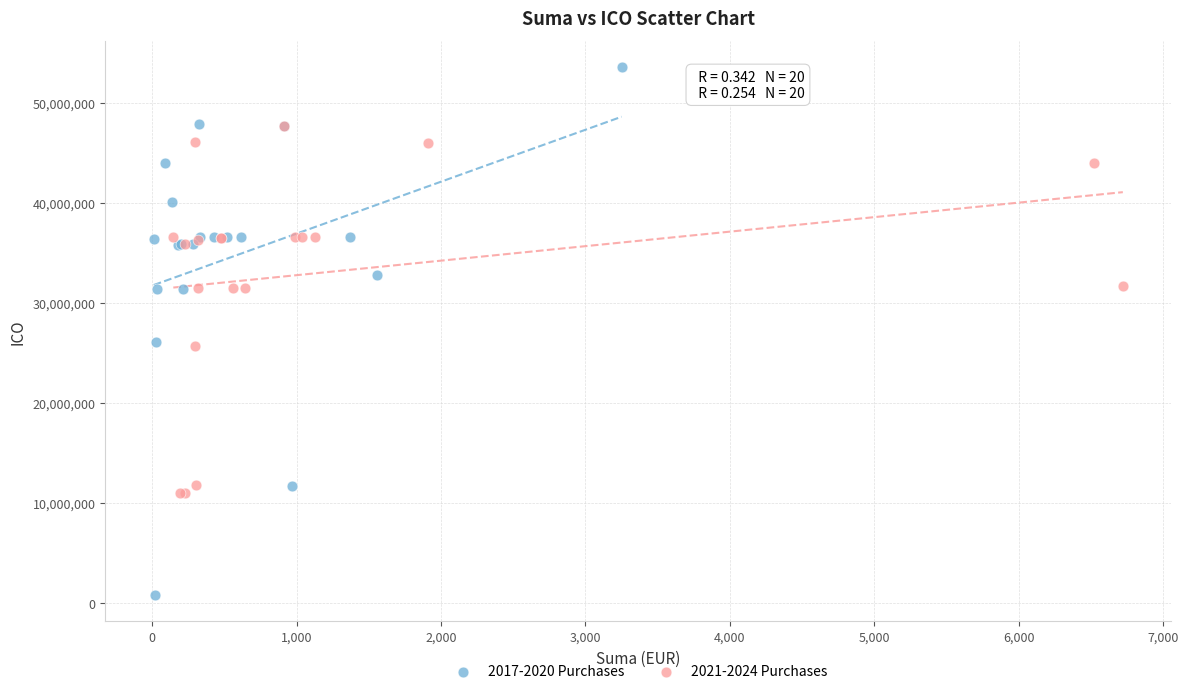

Which series has the largest Y range (max minus min)?

2017-2020 Purchases